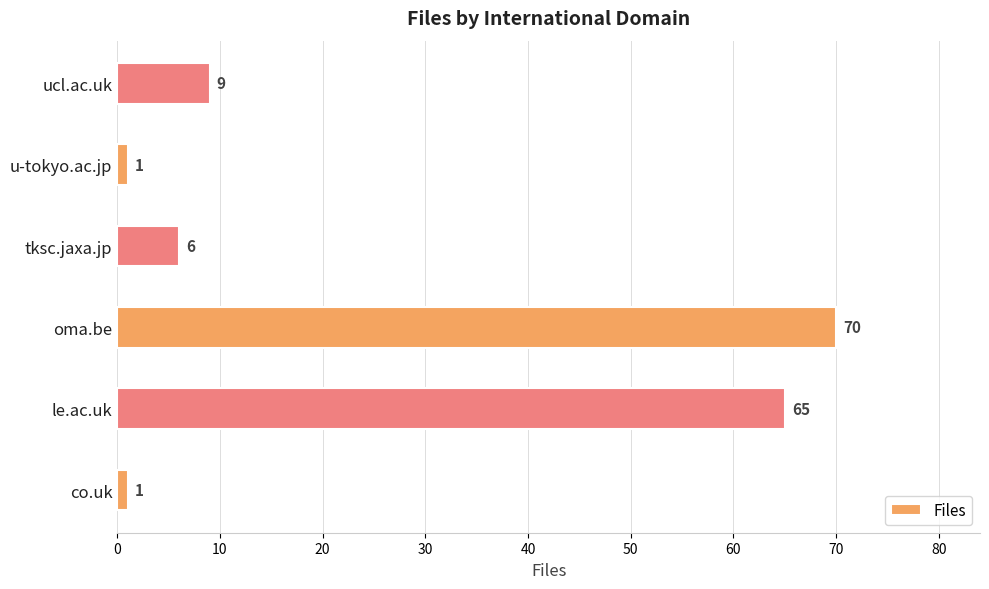

How many series are shown in this chart?

1